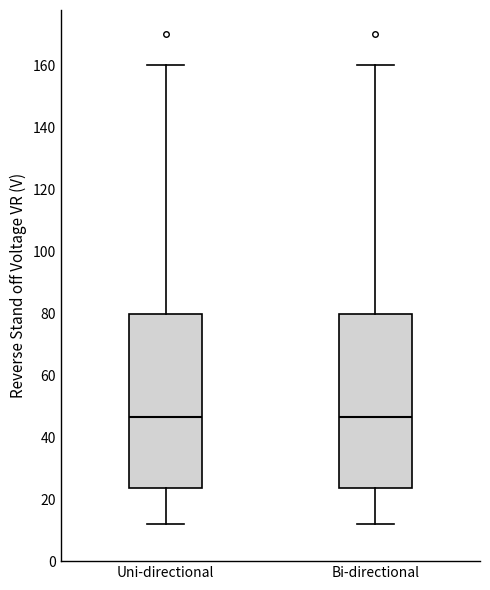

Reading left to right, transcribe this box plot: for each box, give where its median line is, the range the box spans, and where its two whiskers end, as read against the y-axis. The values are not printed on the chart, so give them approximately, as read against the axis.

Uni-directional: median 46, box 24 to 80, whiskers 12 to 160
Bi-directional: median 46, box 24 to 80, whiskers 12 to 160